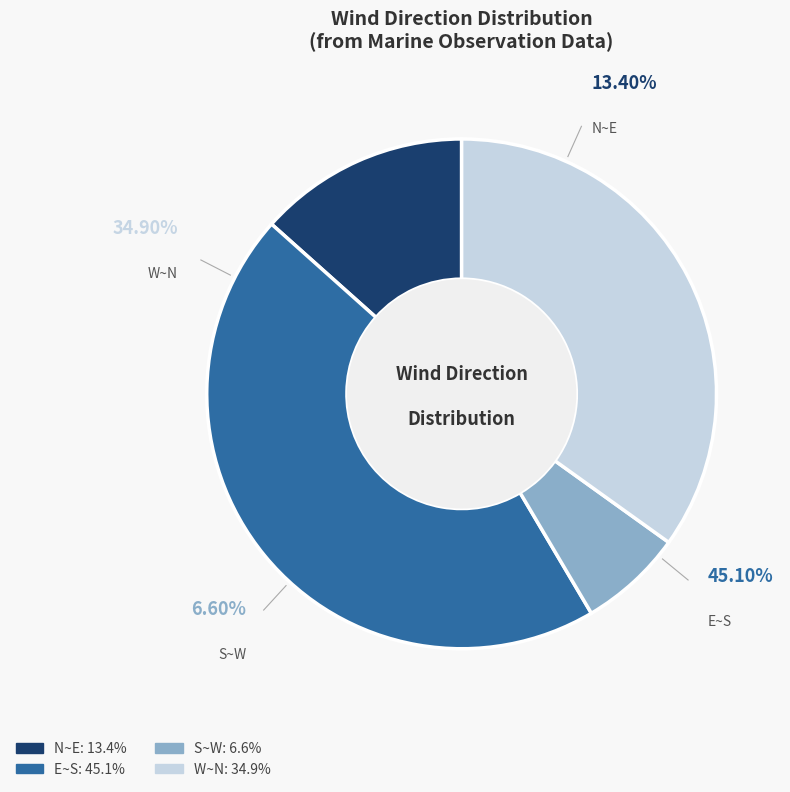

What is the total percentage of E~S and W~N?

80.0%